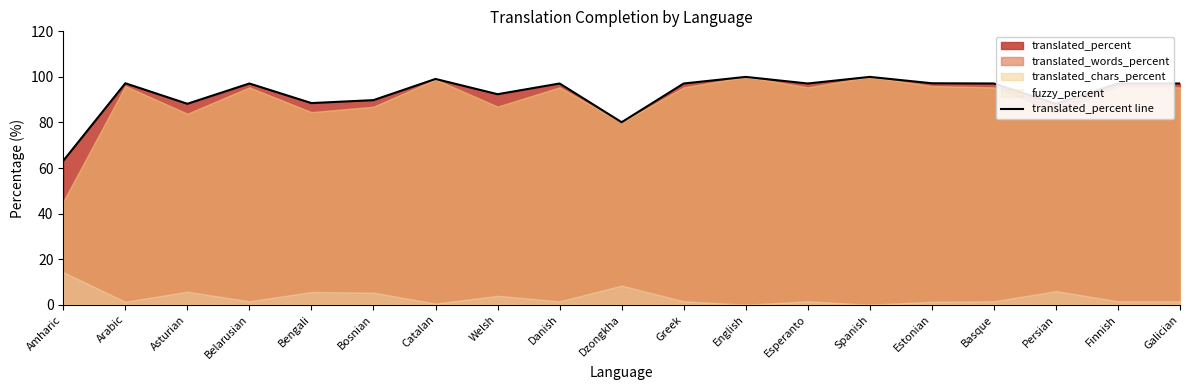

Reading right to left, what are all the values shown in this chart?

97.1	97.1	88.2	97.1	97.2	100.0	97.1	100.0	97.1	80.1	97.1	92.4	99.1	89.8	88.5	97.1	88.2	97.2	63.2